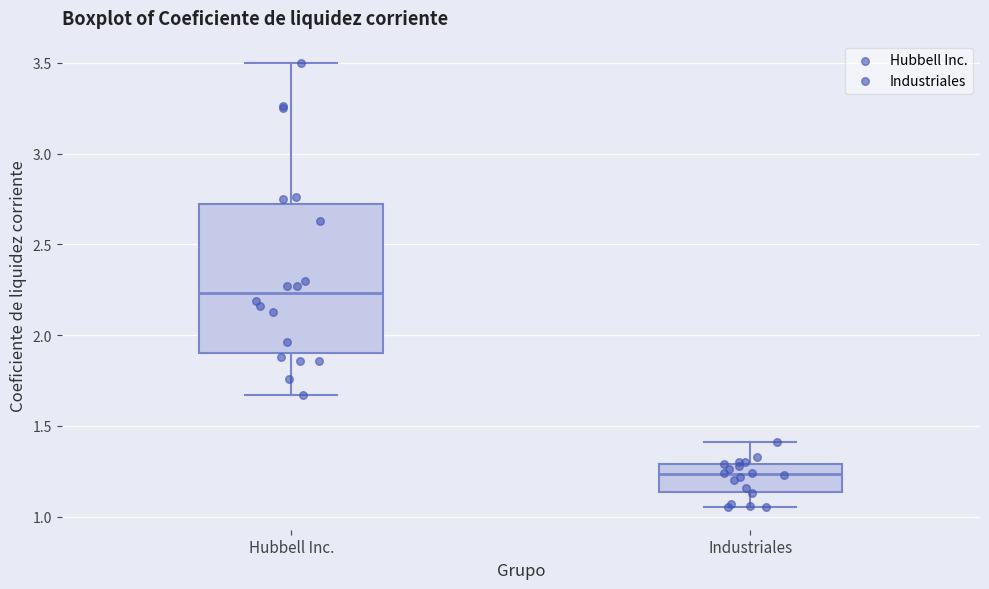

Which box's median line is the highest?

Hubbell Inc.